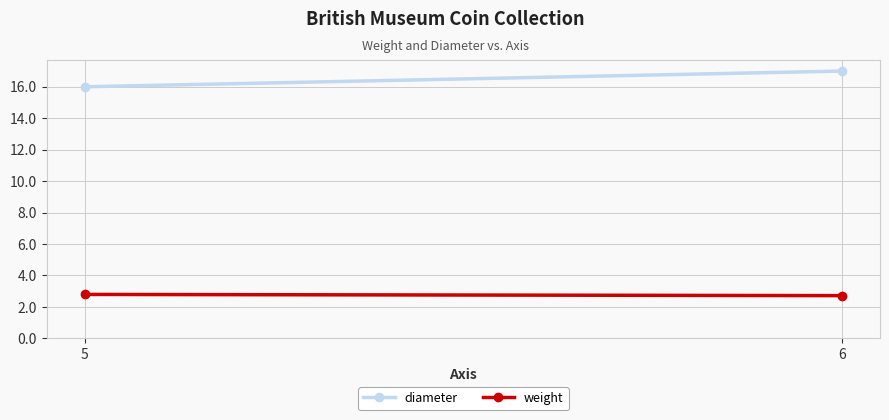

At 5, list the series in order from largest to smallest.

diameter, weight